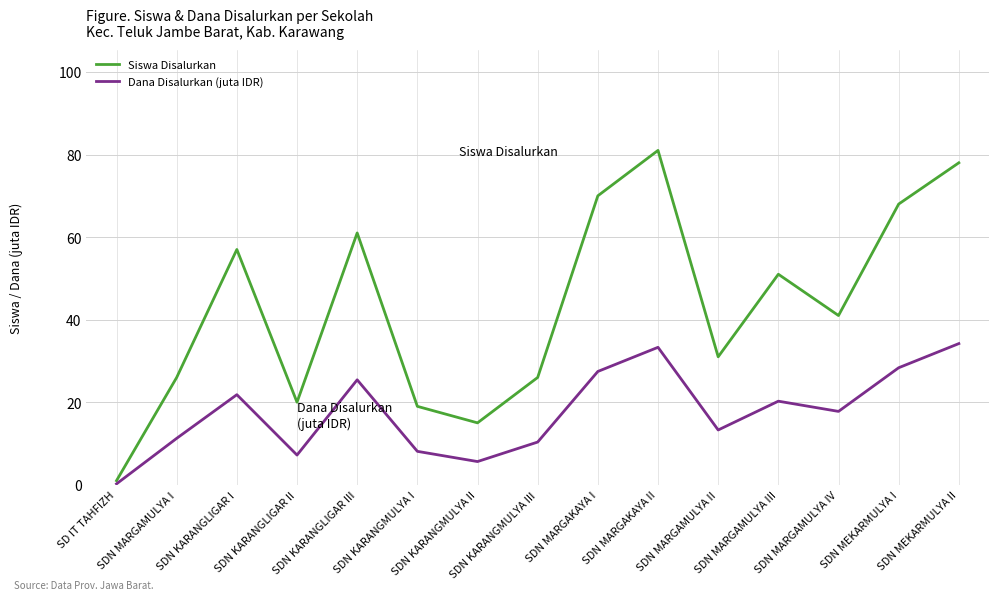

Which label corresponds to the largest value in the chart?

SDN MARGAKAYA II